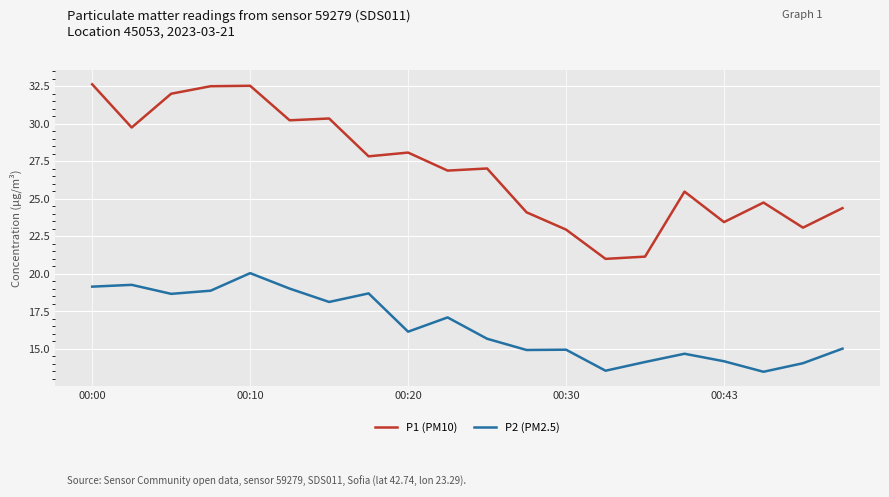

Which series has the largest total across all categories?

P1 (PM10)